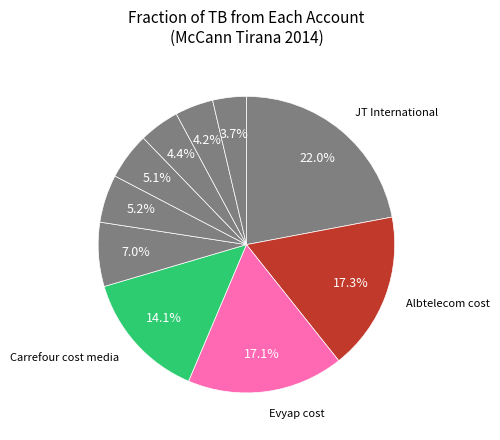

How many slices are in this pie chart?

10